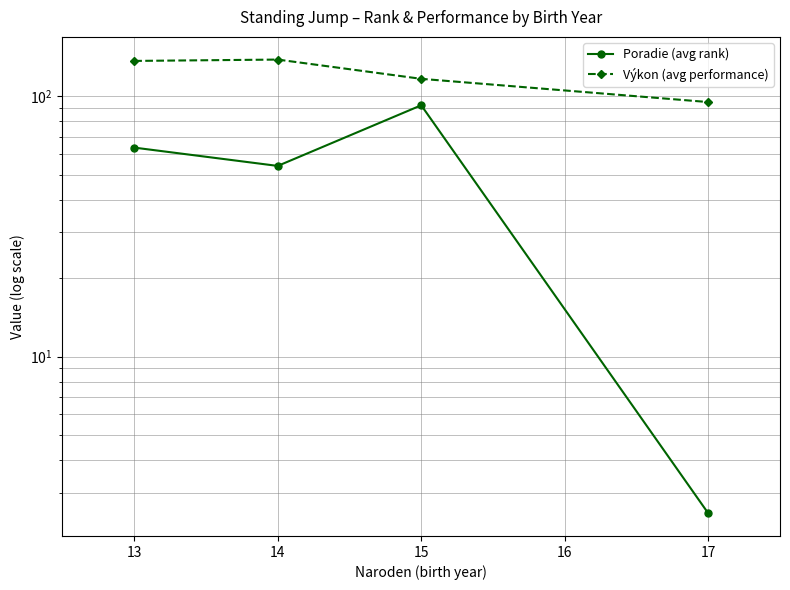

True or false: Poradie (avg rank) has a value of 105.1 at 13.

False